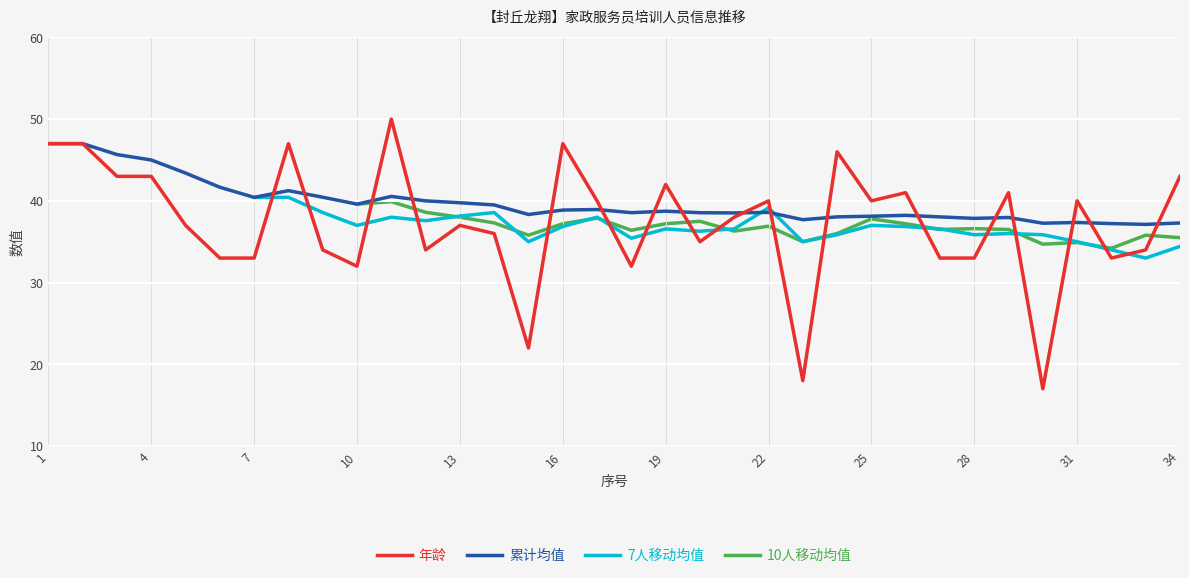

How many data points does each series have?

34